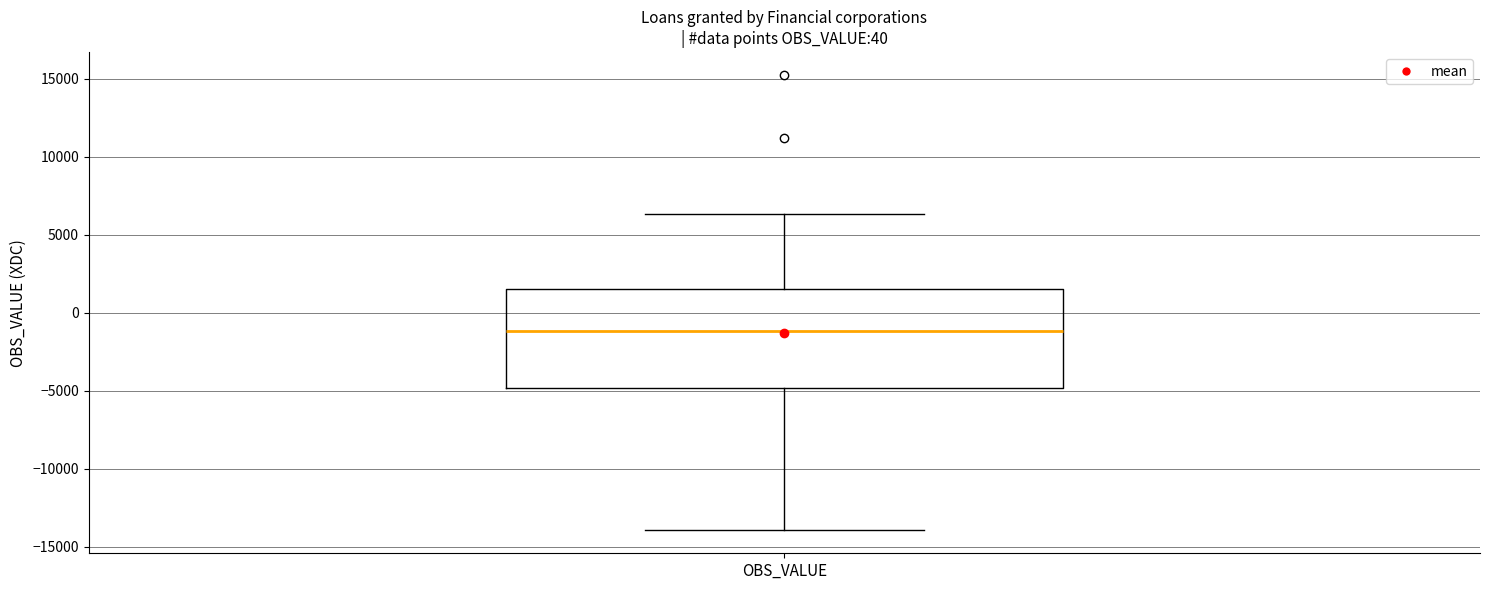

Where is the lower edge of the box for OBS_VALUE on the y-axis? The values are not printed on the chart, so give them approximately, as read against the axis.

-5000